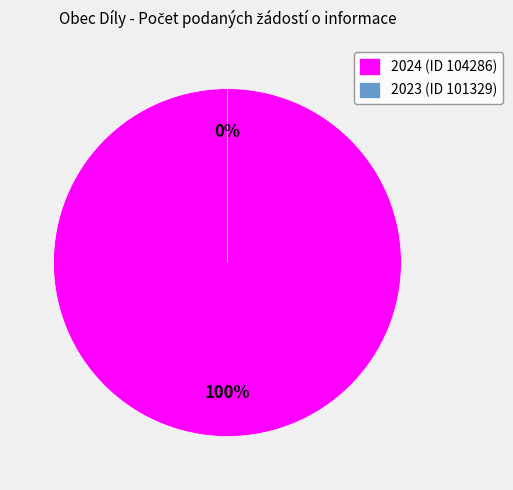

The 2023 (ID 101329) slice represents 0% of the pie. True or false?

True